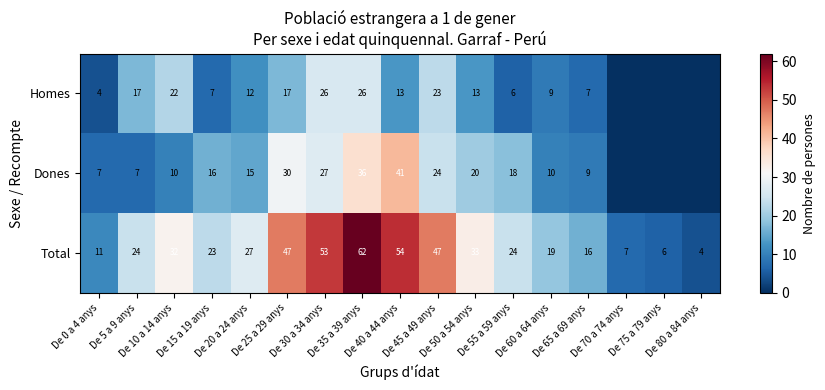

What is the maximum value for Total?

62